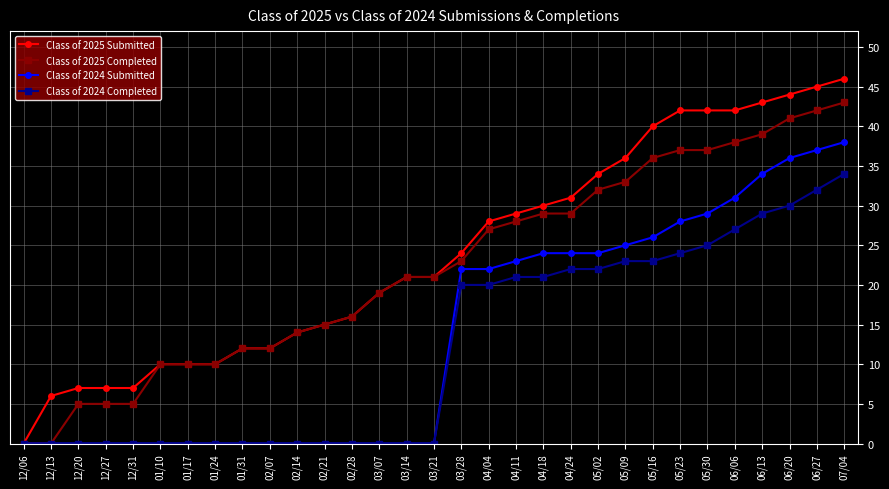

Reading right to left, extract all data points from this chart.

Class of 2025 Submitted: 07/04=46	06/27=45	06/20=44	06/13=43	06/06=42	05/30=42	05/23=42	05/16=40	05/09=36	05/02=34	04/24=31	04/18=30	04/11=29	04/04=28	03/28=24	03/21=21	03/14=21	03/07=19	02/28=16	02/21=15	02/14=14	02/07=12	01/31=12	01/24=10	01/17=10	01/10=10	12/31=7	12/27=7	12/20=7	12/13=6	12/06=0
Class of 2025 Completed: 07/04=43	06/27=42	06/20=41	06/13=39	06/06=38	05/30=37	05/23=37	05/16=36	05/09=33	05/02=32	04/24=29	04/18=29	04/11=28	04/04=27	03/28=23	03/21=21	03/14=21	03/07=19	02/28=16	02/21=15	02/14=14	02/07=12	01/31=12	01/24=10	01/17=10	01/10=10	12/31=5	12/27=5	12/20=5	12/13=0	12/06=0
Class of 2024 Submitted: 07/04=38	06/27=37	06/20=36	06/13=34	06/06=31	05/30=29	05/23=28	05/16=26	05/09=25	05/02=24	04/24=24	04/18=24	04/11=23	04/04=22	03/28=22	03/21=0	03/14=0	03/07=0	02/28=0	02/21=0	02/14=0	02/07=0	01/31=0	01/24=0	01/17=0	01/10=0	12/31=0	12/27=0	12/20=0	12/13=0	12/06=0
Class of 2024 Completed: 07/04=34	06/27=32	06/20=30	06/13=29	06/06=27	05/30=25	05/23=24	05/16=23	05/09=23	05/02=22	04/24=22	04/18=21	04/11=21	04/04=20	03/28=20	03/21=0	03/14=0	03/07=0	02/28=0	02/21=0	02/14=0	02/07=0	01/31=0	01/24=0	01/17=0	01/10=0	12/31=0	12/27=0	12/20=0	12/13=0	12/06=0